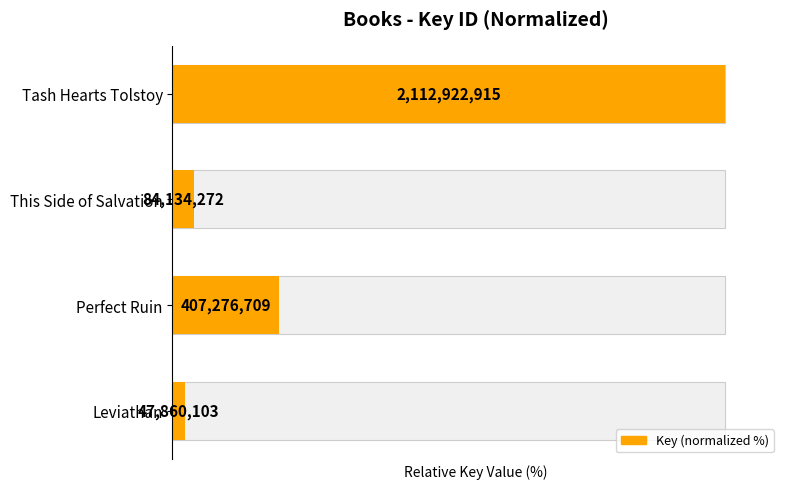

Reading left to right, what are all the values shown in this chart?

100.0	4.0	19.3	2.3